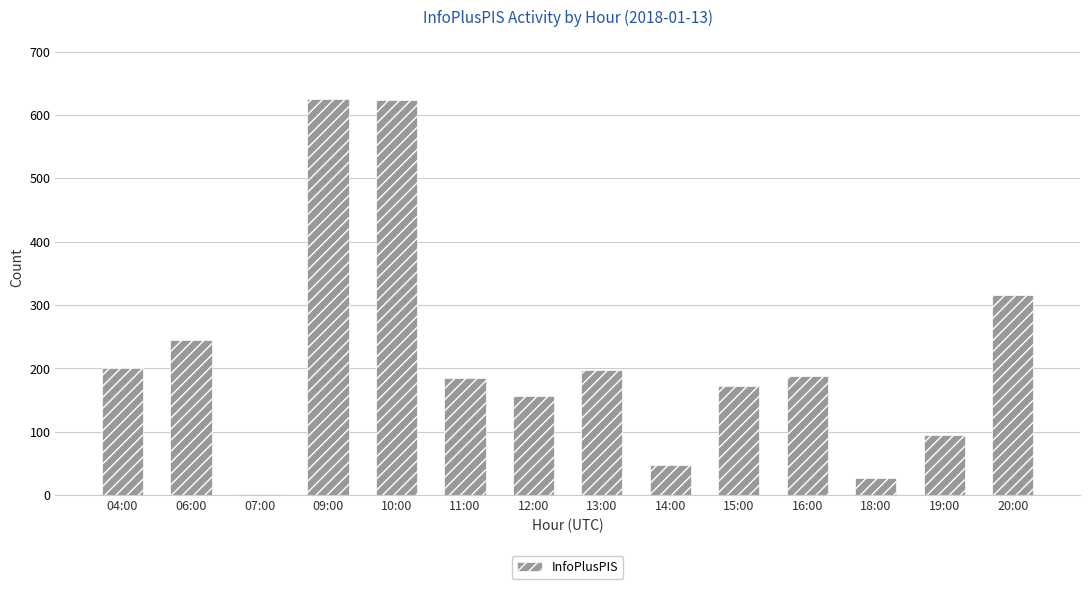

Are the bars grouped side by side (vs. stacked)?

No